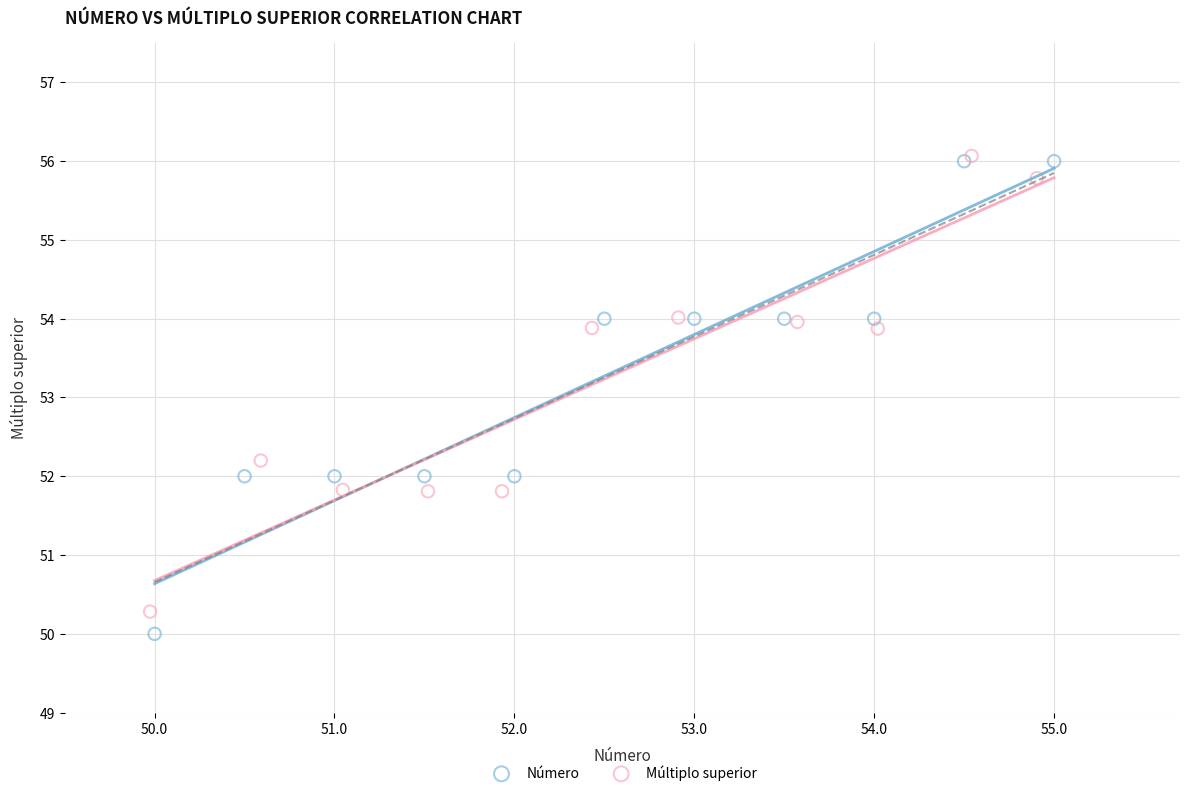

Which series reaches the minimum Y coordinate?

Número